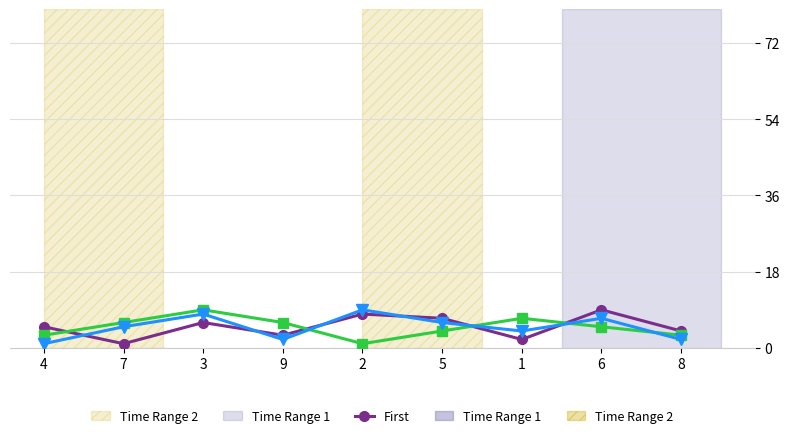

How many distinct data groups are displayed?

3